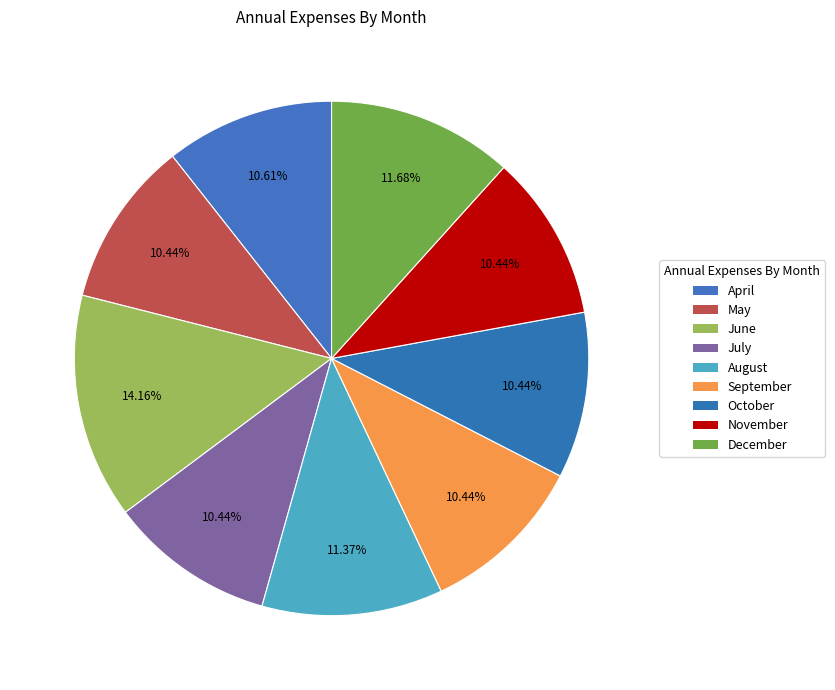

How many slices are in this pie chart?

9